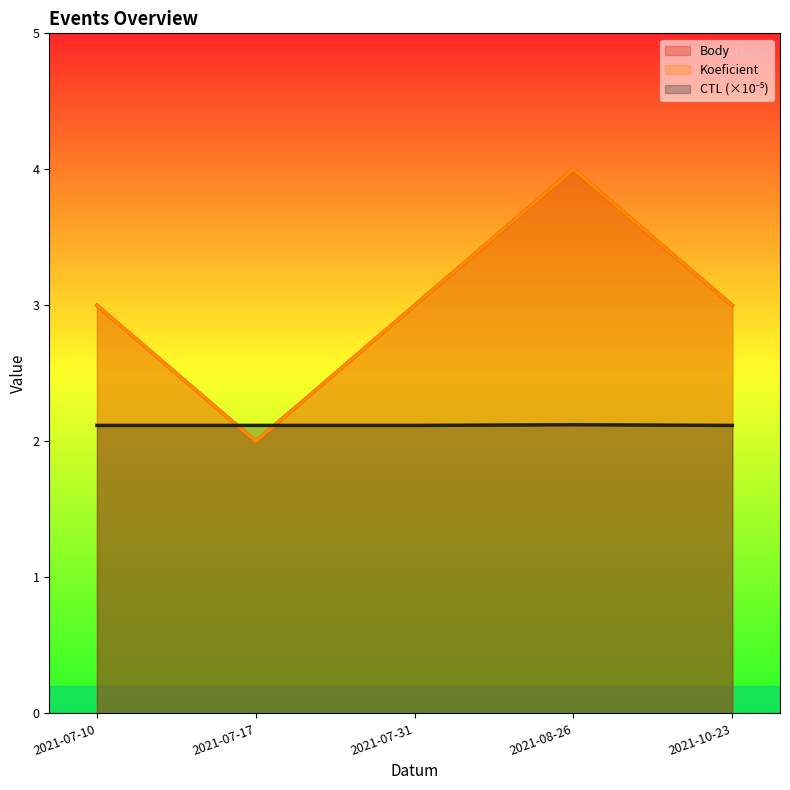

Between 2021-07-17 and 2021-08-26, which is larger?

2021-08-26